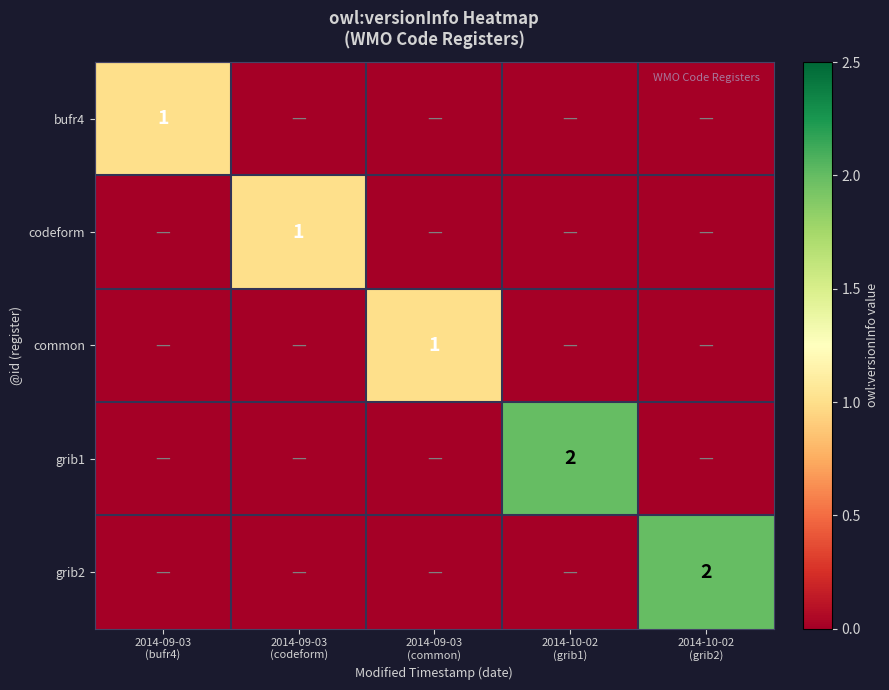

Count the number of categories in the chart.

5